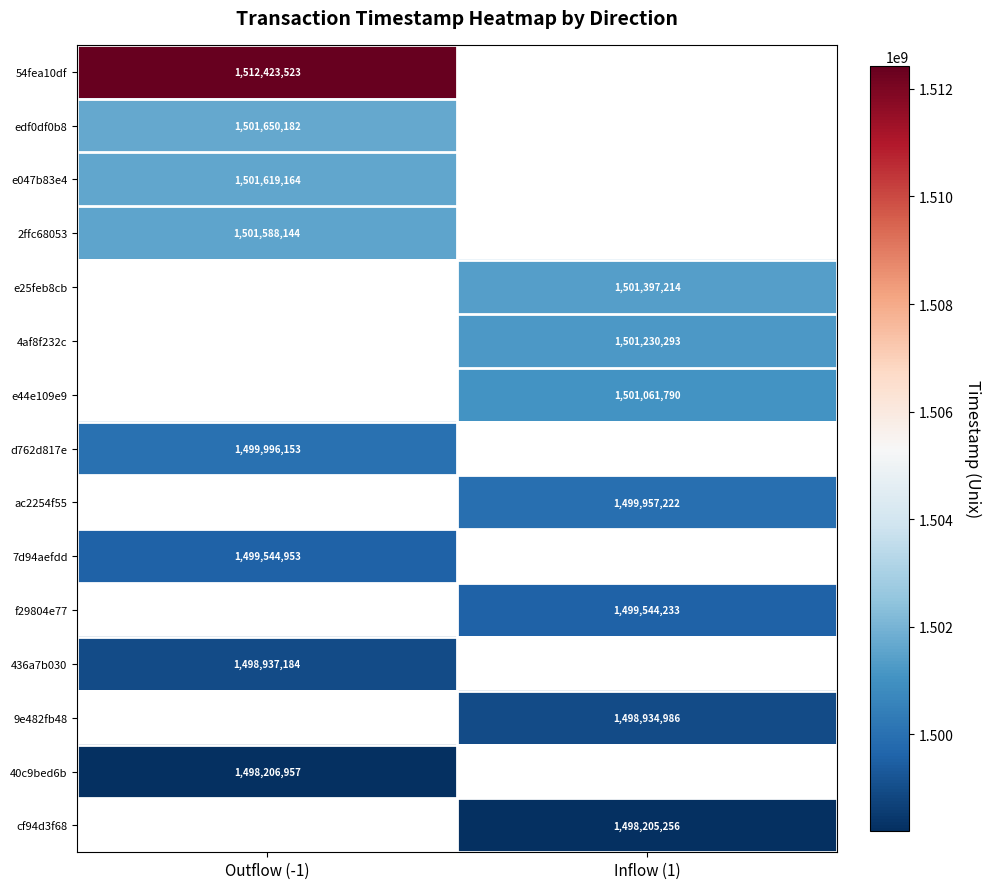

The value of 54fea10df at Outflow (-1) is 357800690.2. True or false?

False